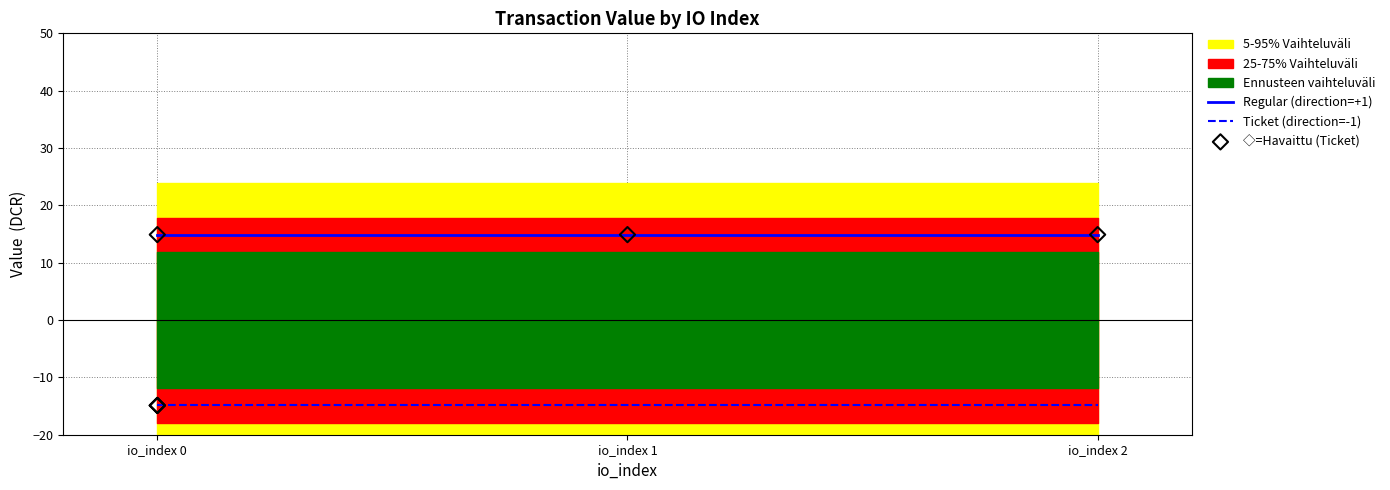

Which series has the largest total across all categories?

Regular (direction=+1)